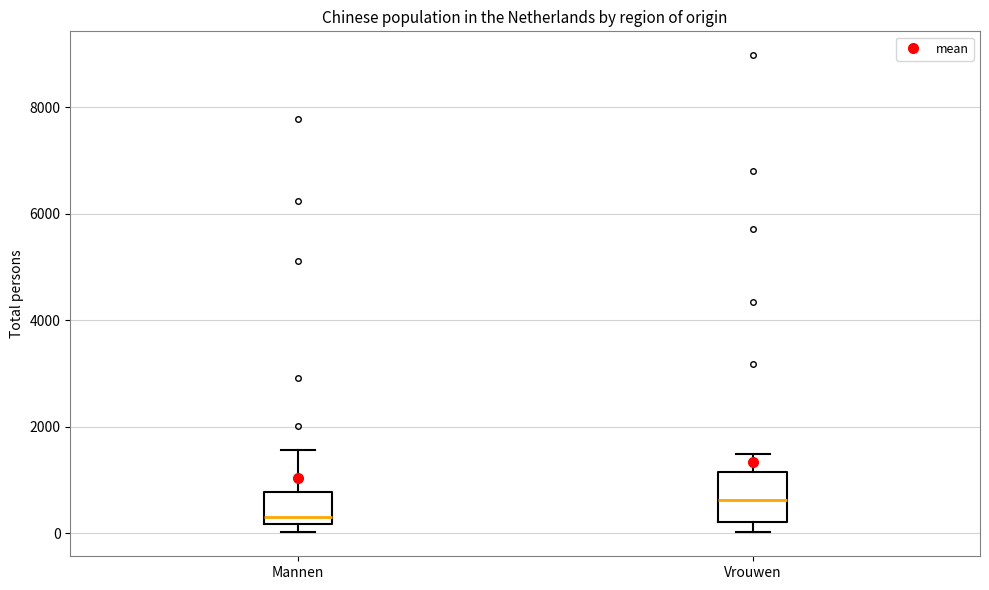

Reading left to right, read every box against the y-axis: the position of its median line, the range the box covers, and the ends of its whiskers. The values are not printed on the chart, so give them approximately, as read against the axis.

Mannen: median 200 (just above the box's lower edge), box 200 to 800, whiskers 0 to 1600
Vrouwen: median 600, box 200 to 1200, whiskers 0 to 1400